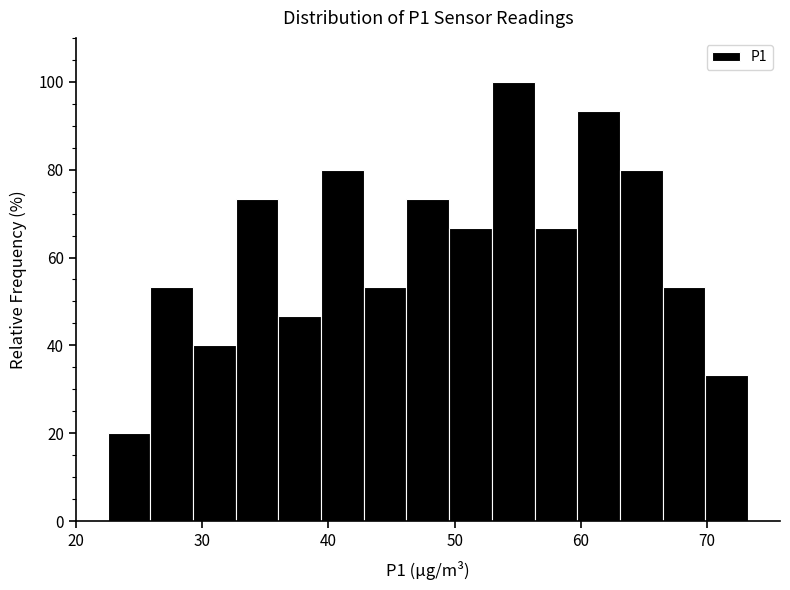

Read against the x-axis, roughly where is the centre of the tallest bar?

55